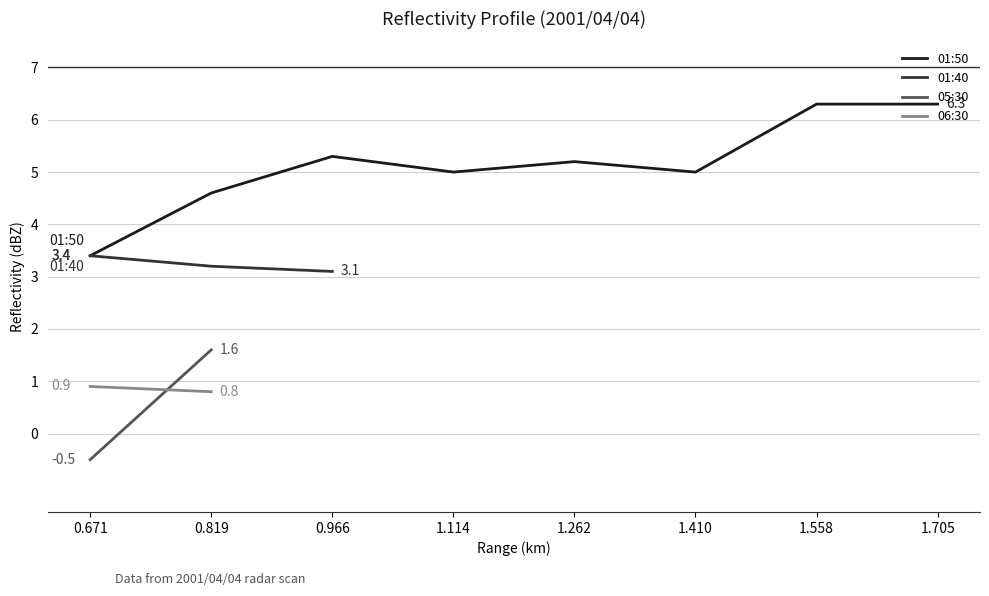

Is it true that 01:50 equals 5.3 at 0.966?

True